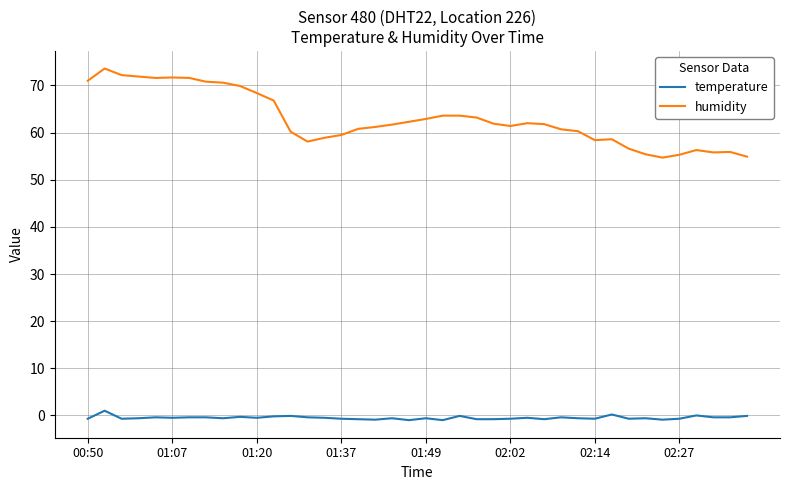

True or false: temperature and humidity intersect in this chart.

False